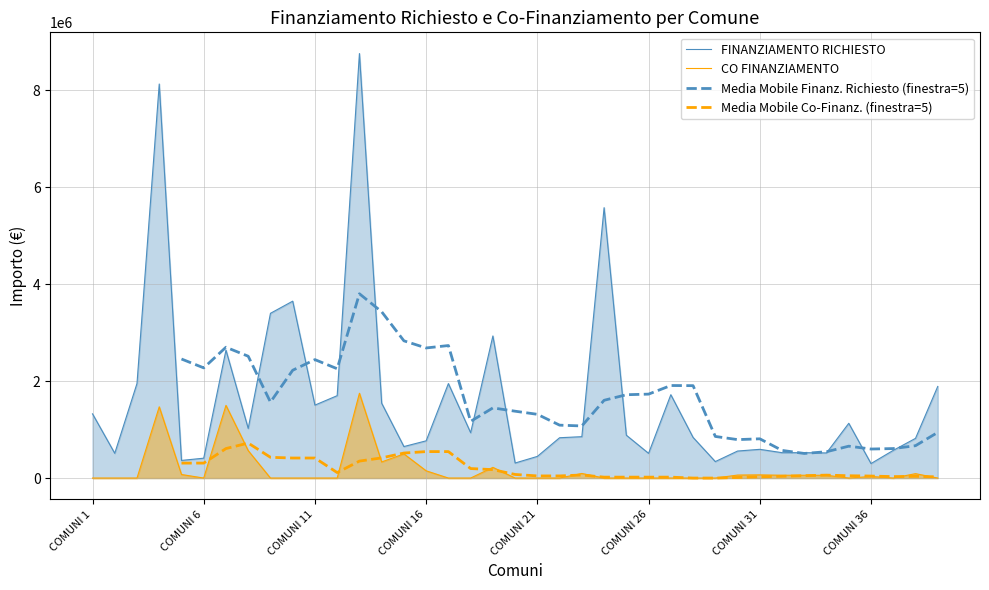

What is the maximum value for FINANZIAMENTO RICHIESTO?

8758522.9